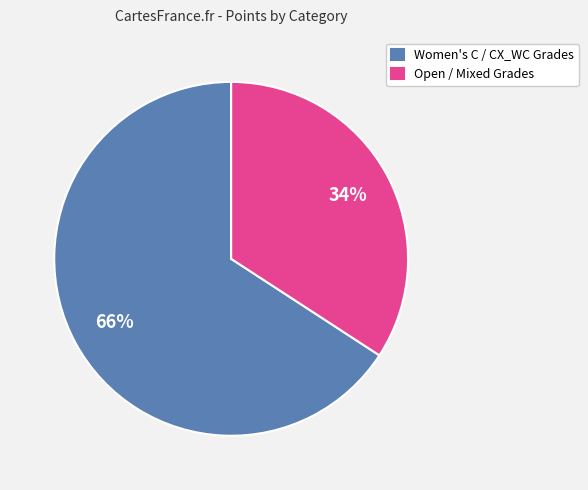

Is the sum of Women's C / CX_WC Grades and Open / Mixed Grades greater than half?

Yes